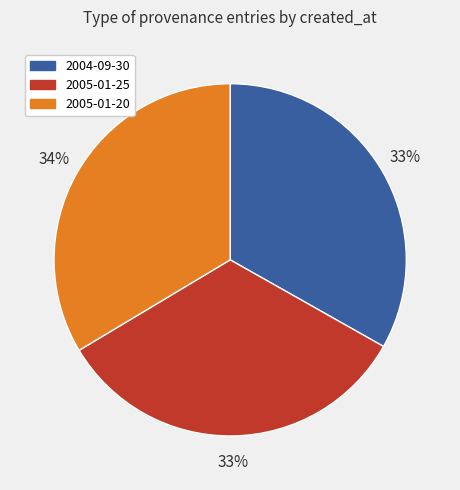

The 2004-09-30 slice represents 33% of the pie. True or false?

True